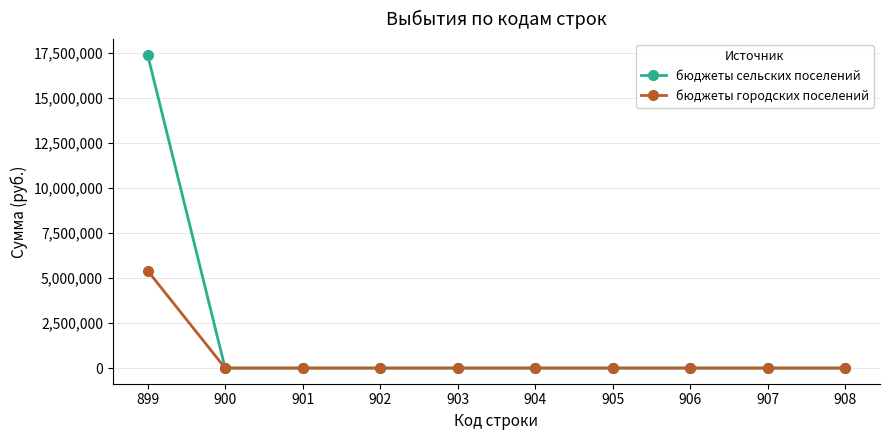

What is the average value of the бюджеты сельских поселений series?

1737289.2